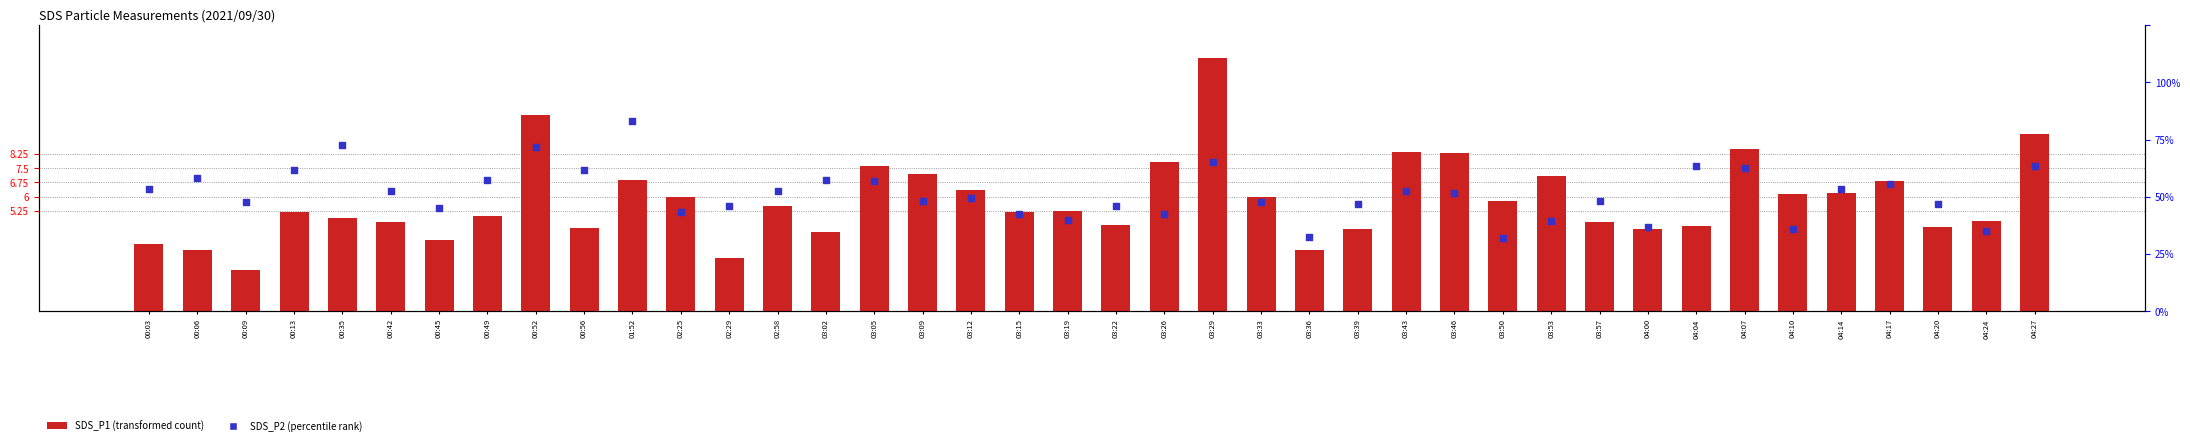

Which series reaches the minimum Y coordinate?

SDS_P2 (percentile rank)